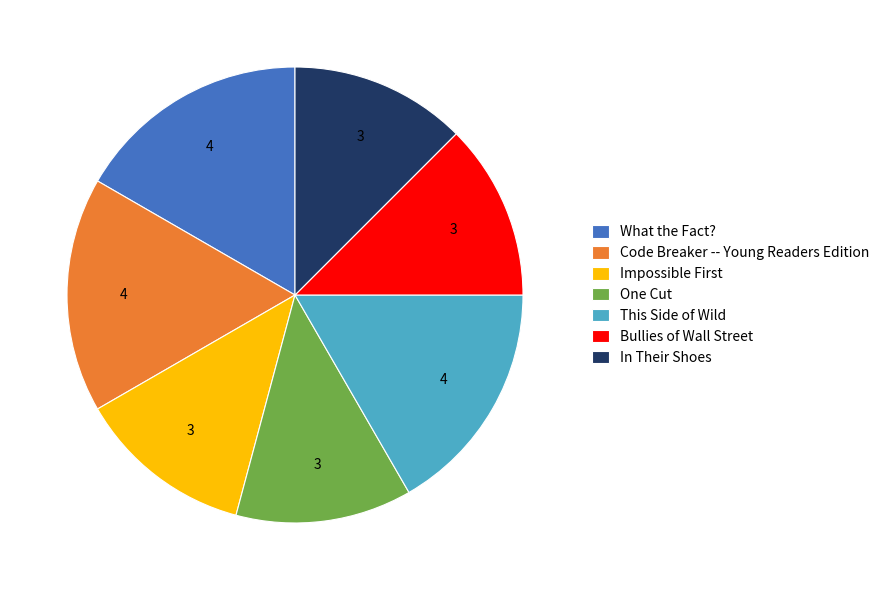

The In Their Shoes slice represents 22% of the pie. True or false?

False